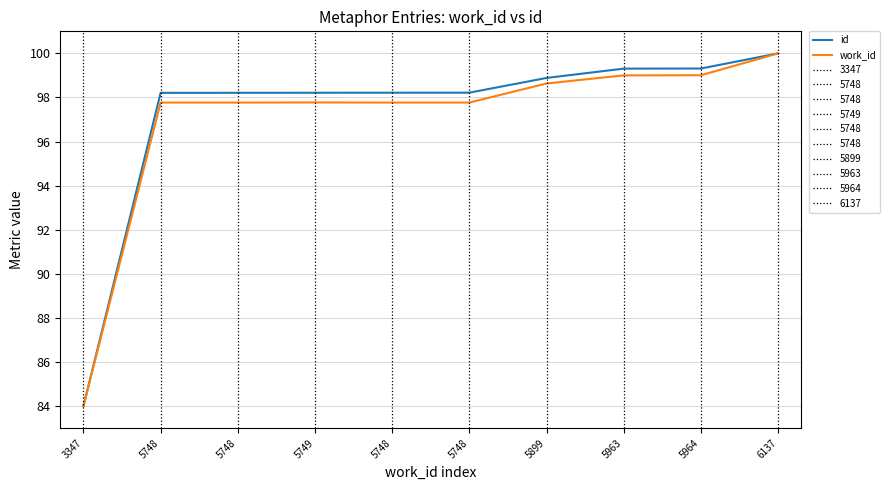

Is this an area chart (filled region under the line)?

No